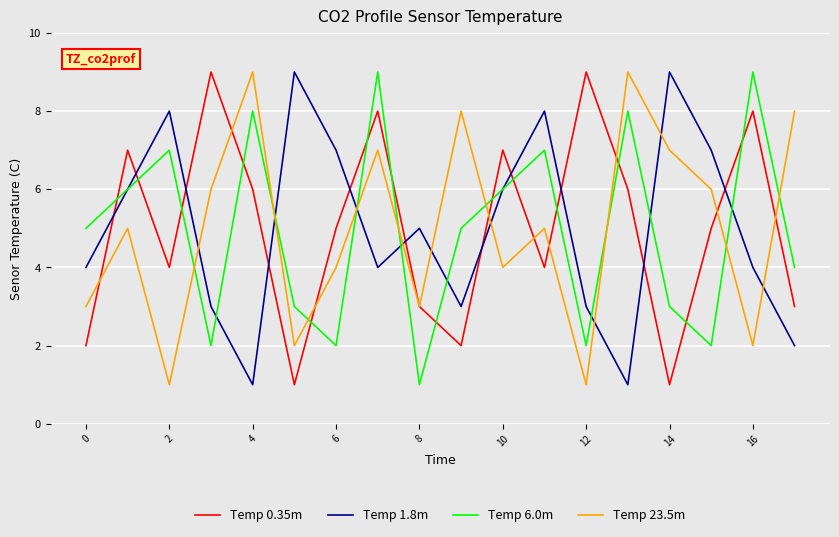

True or false: Temp 6.0m and Temp 0.35m cross at least once.

True